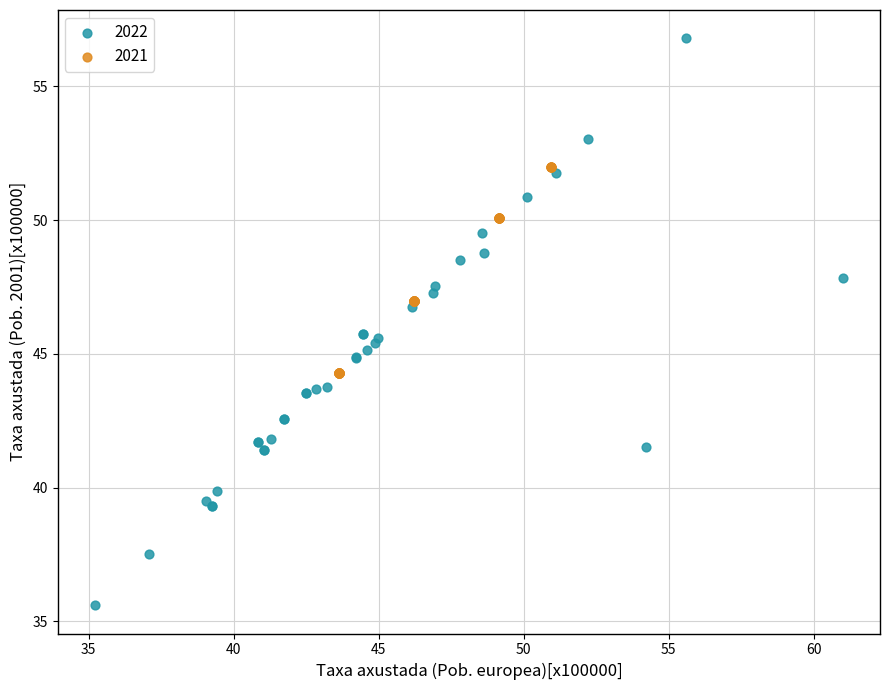

Which series contains the lowest Y value?

2022